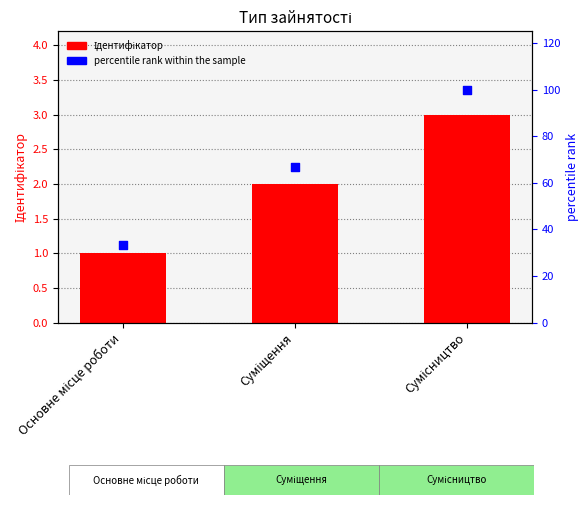

Is the value of percentile rank within the sample at Основне місце роботи greater than the value of Ідентифікатор at Суміщення?

Yes